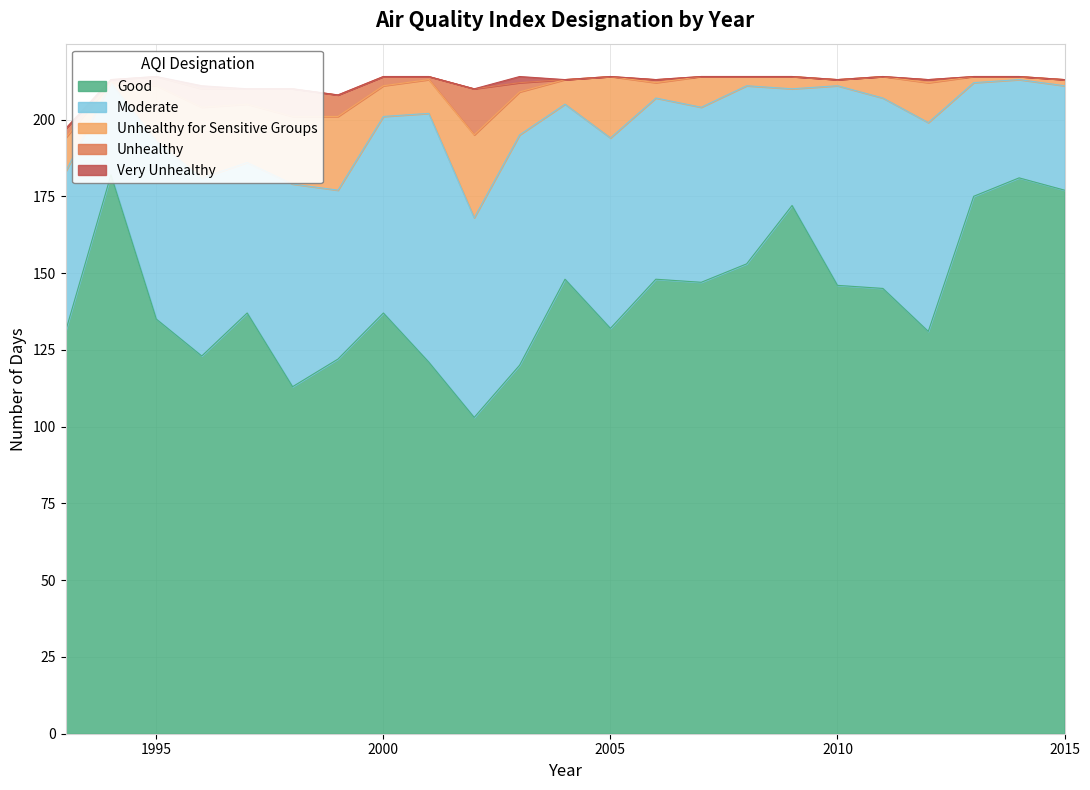

What is the greatest value displayed?

182